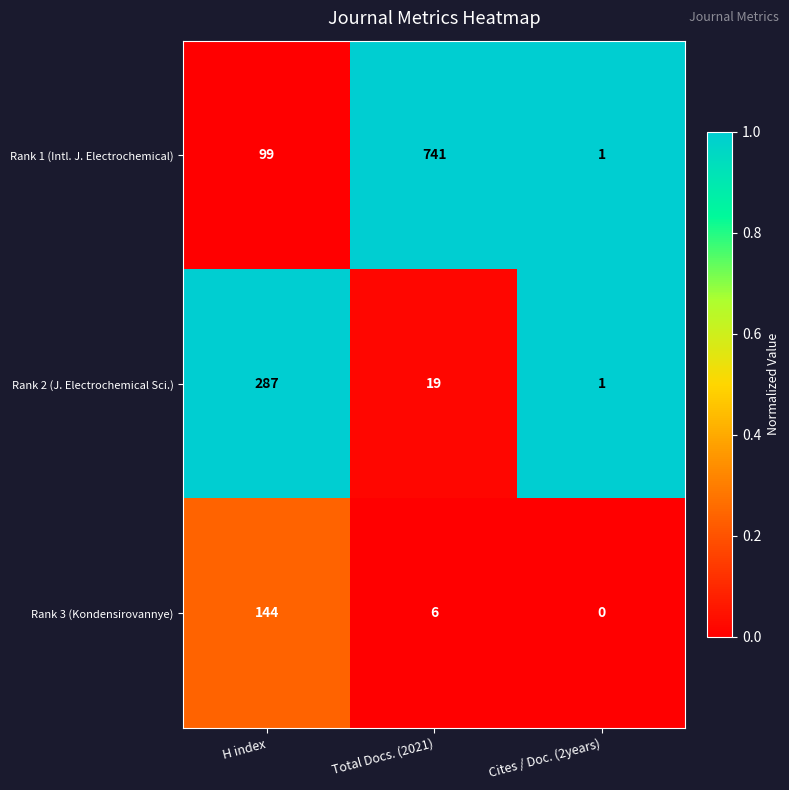

Reading left to right, list all the values displayed in this chart.

Rank 1 (Intl. J. Electrochemical): H index=99	Total Docs. (2021)=741	Cites / Doc. (2years)=1
Rank 2 (J. Electrochemical Sci.): H index=287	Total Docs. (2021)=19	Cites / Doc. (2years)=1
Rank 3 (Kondensirovannye): H index=144	Total Docs. (2021)=6	Cites / Doc. (2years)=0